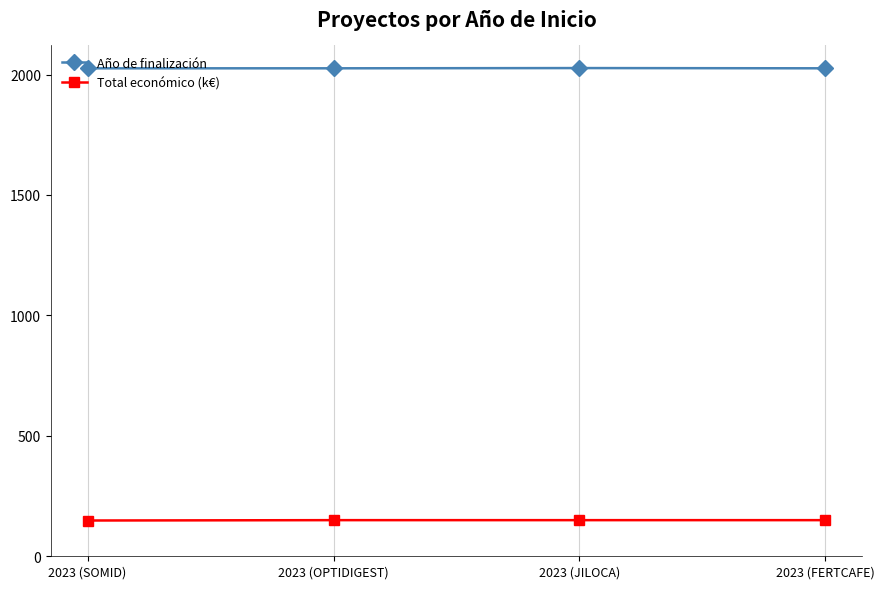

True or false: Año de finalización and Total económico (k€) intersect in this chart.

False